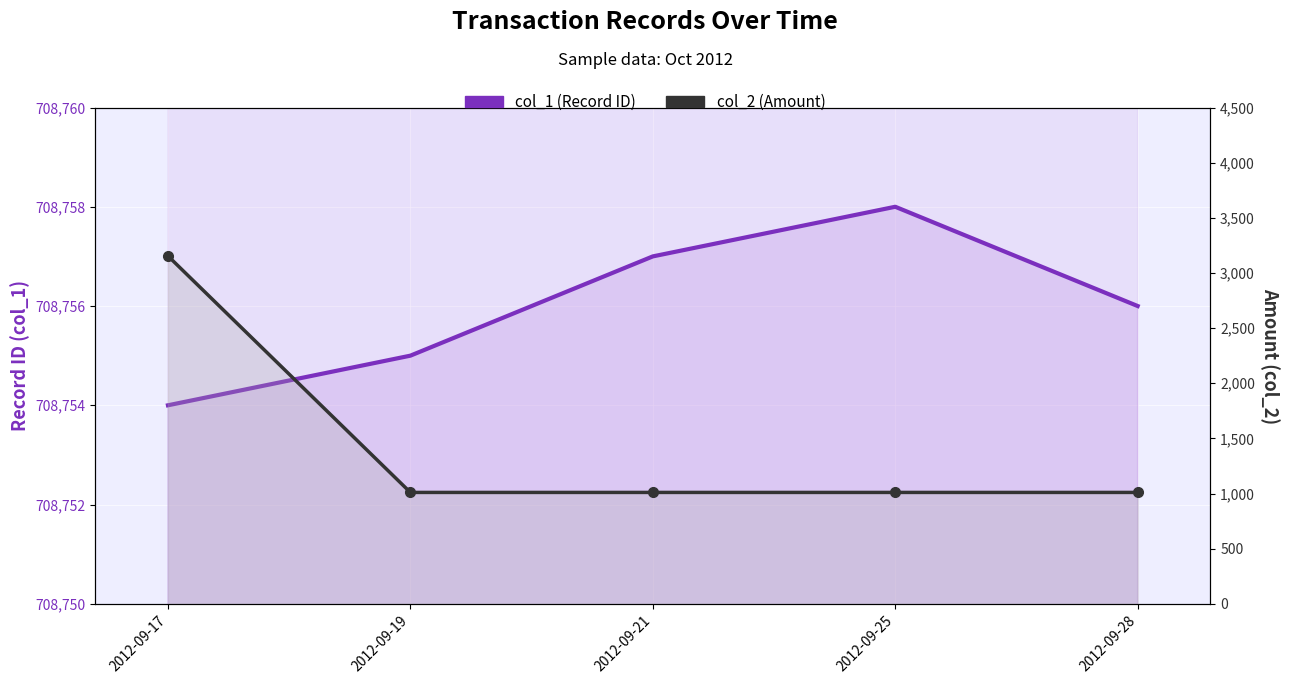

Where is col_2 (Amount) nearest to the value 2082?

2012-09-17